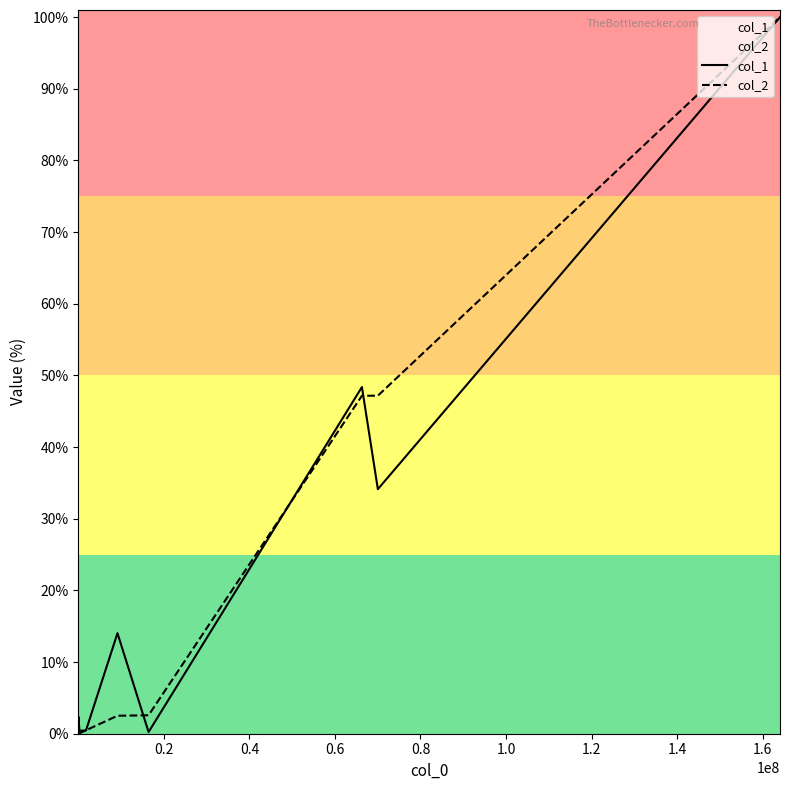

The value of col_2 at 1.2 is 1.3. True or false?

False